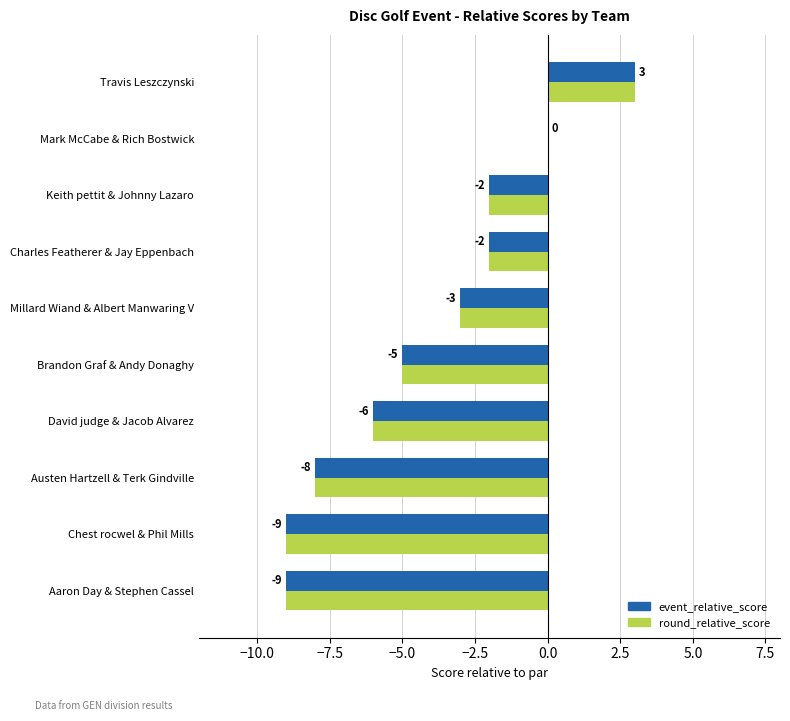

True or false: round_relative_score has a value of -9 at Aaron Day & Stephen Cassel.

True